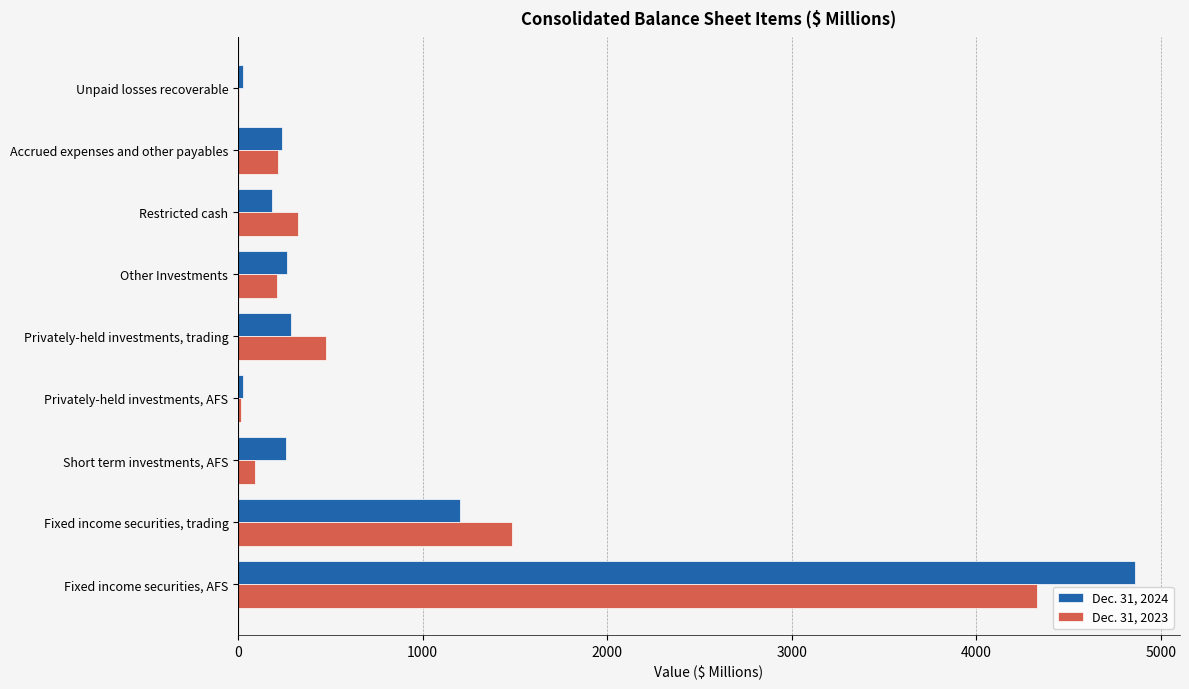

At which label is Dec. 31, 2024 closest to 2442?

Fixed income securities, trading